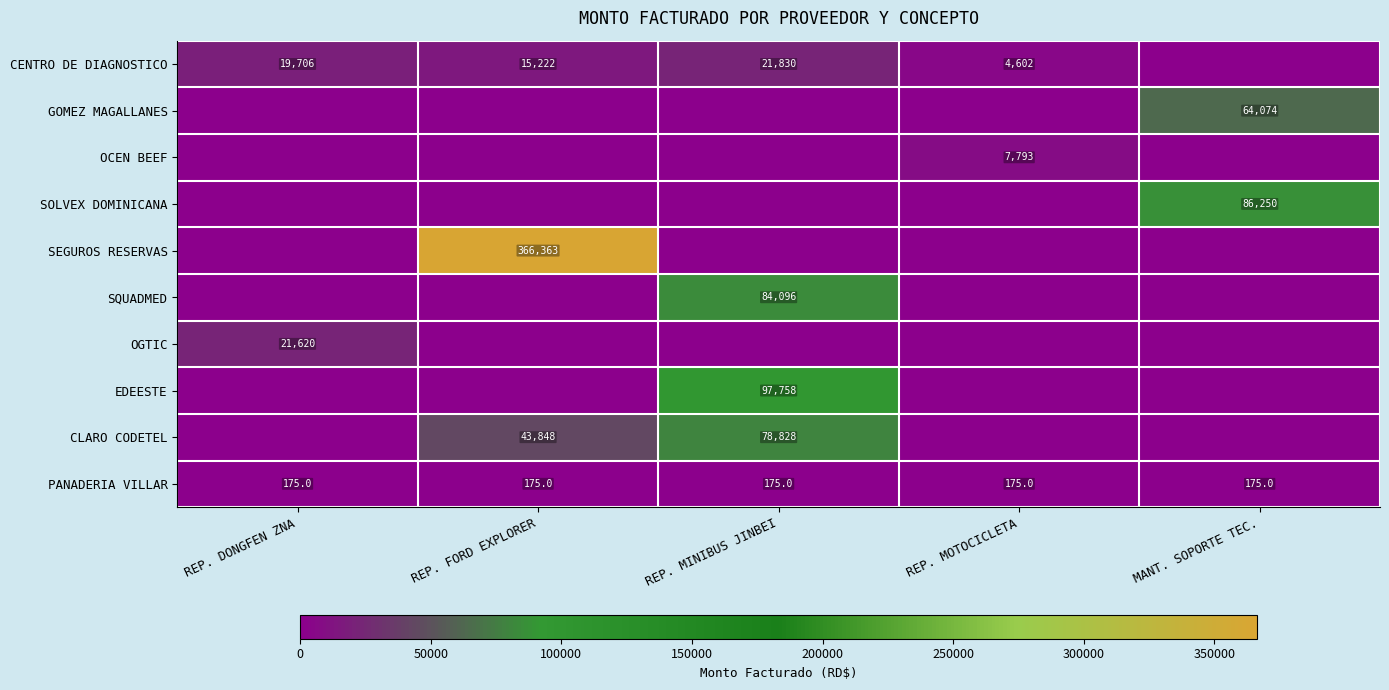

What is the highest value of the PANADERIA VILLAR series?

175